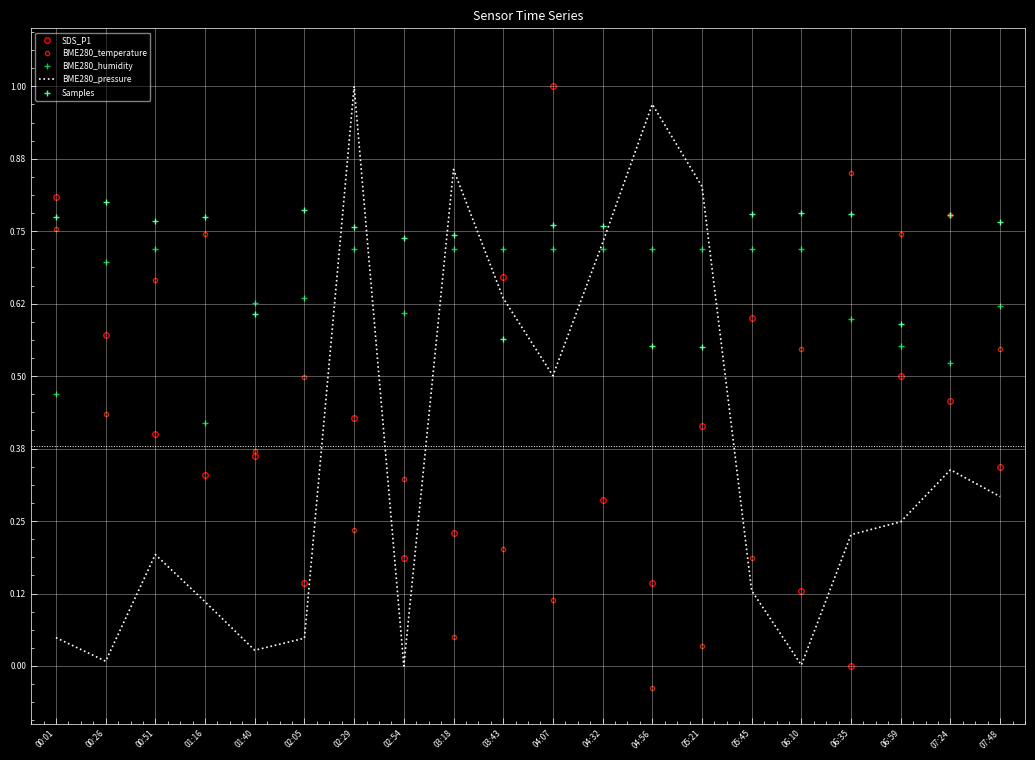

What is the value of the BME280_humidity point at the 3rd from the left?

0.7